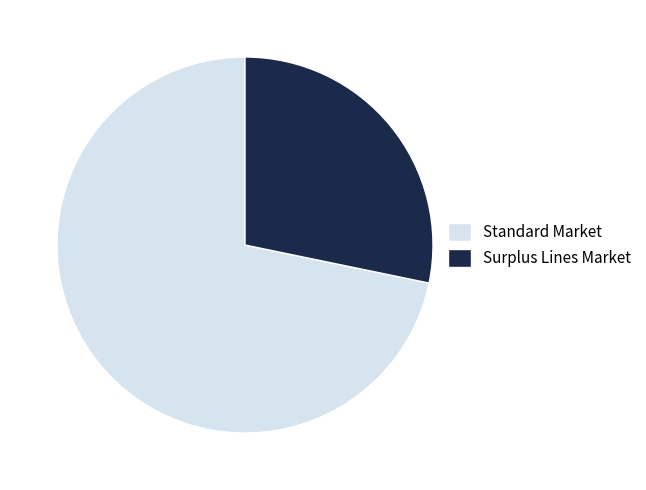

What is the smallest slice in the pie chart?

Surplus Lines Market